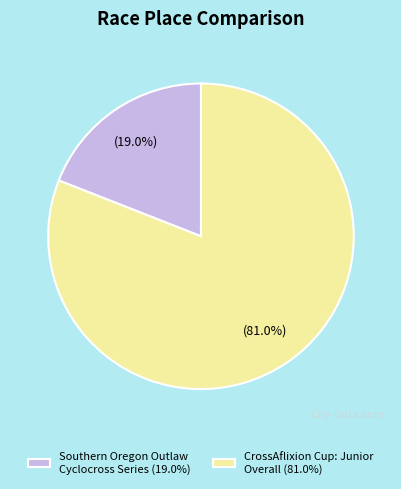

Rank the categories by value from highest to lowest.

CrossAflixion Cup: Junior Overall, Southern Oregon Outlaw Cyclocross Series